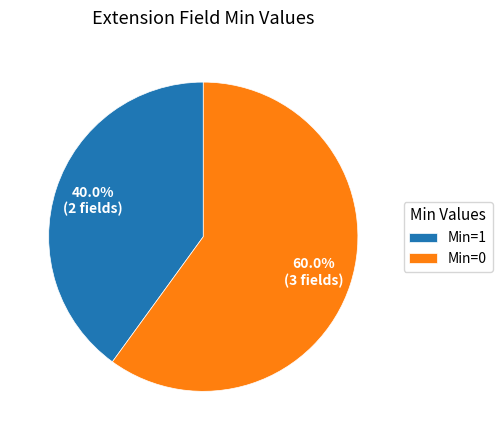

What percentage do Min=1 and Min=0 together represent?

100.0%